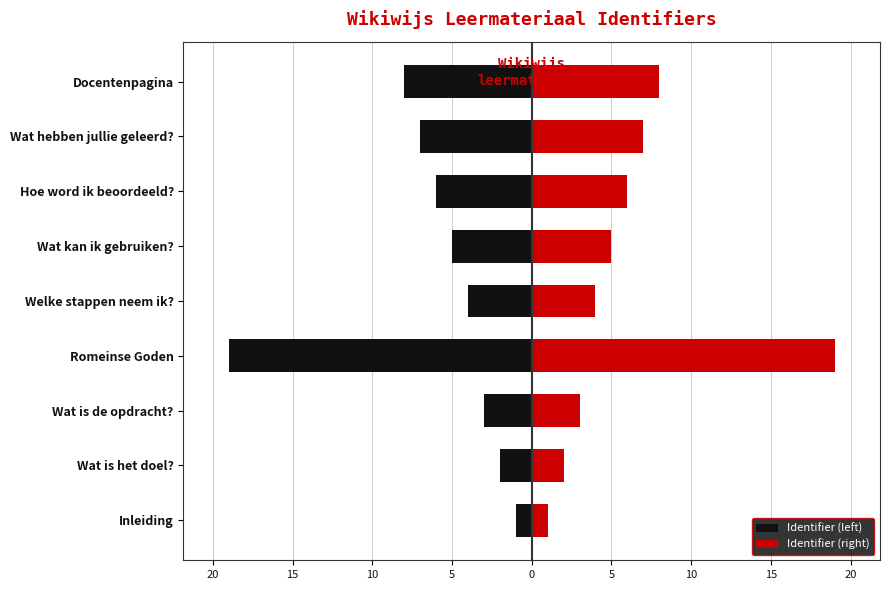

Are the bars horizontal?

Yes